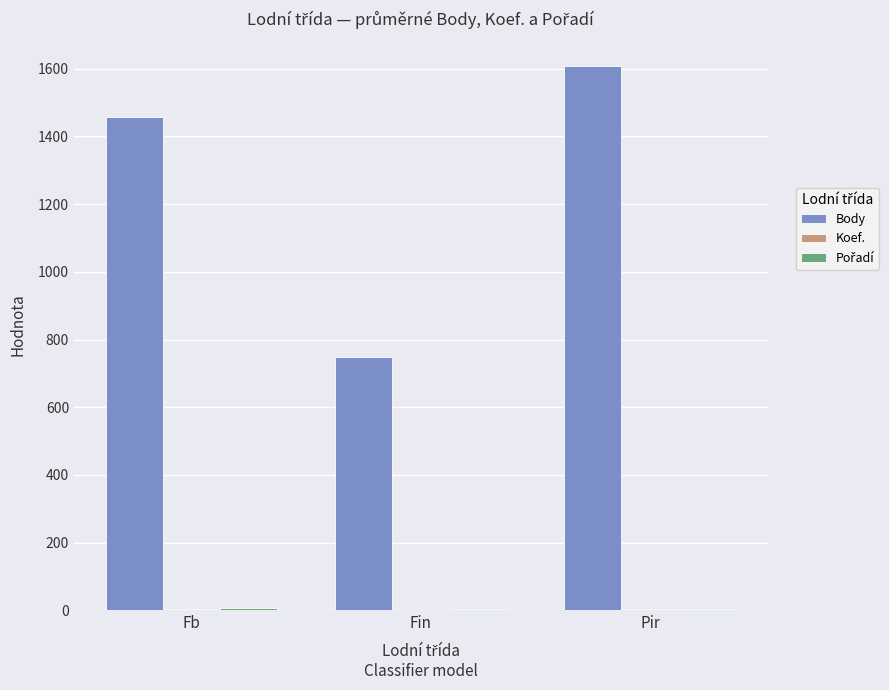

Which category has the highest value across all series?

Pir